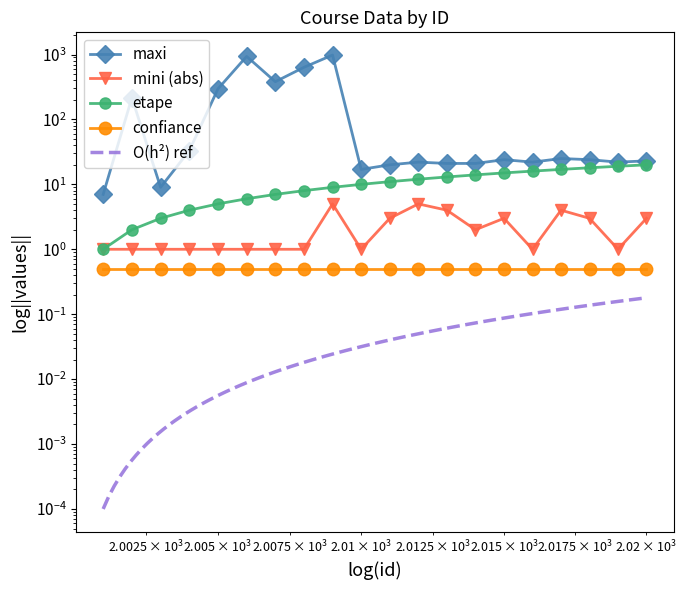

What is the difference between the second highest and second lowest values in the maxi series?

927